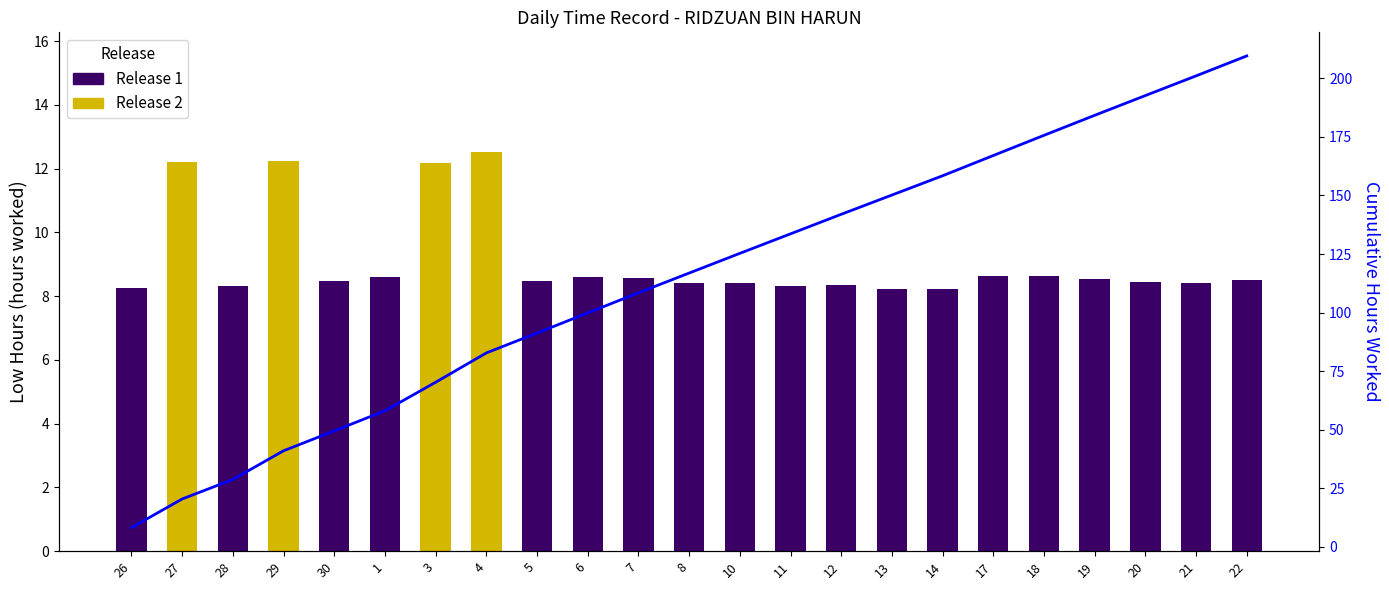

Which has a higher value, 27 or 10?

10